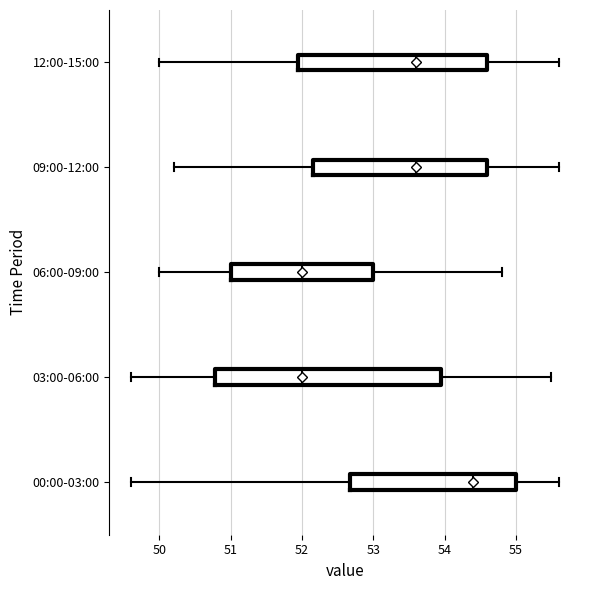

Which box is the widest, from its left edge to its right edge?

03:00-06:00